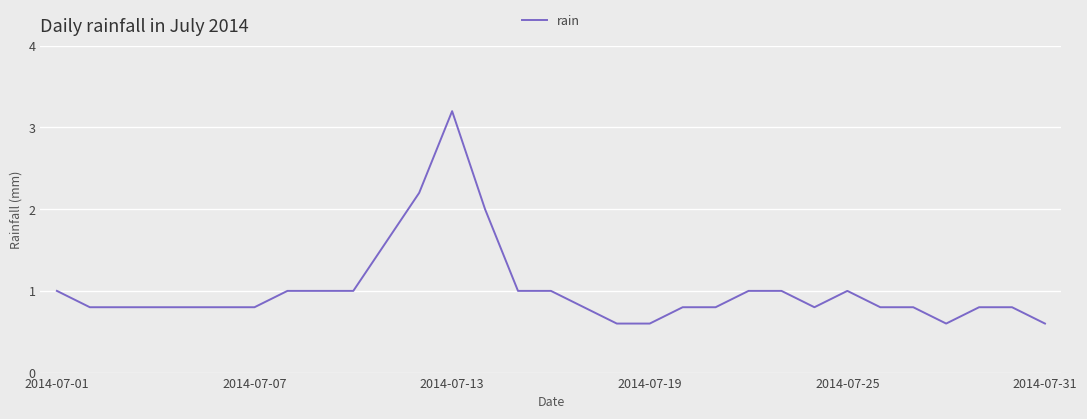

What is the maximum value shown in the chart?

3.2